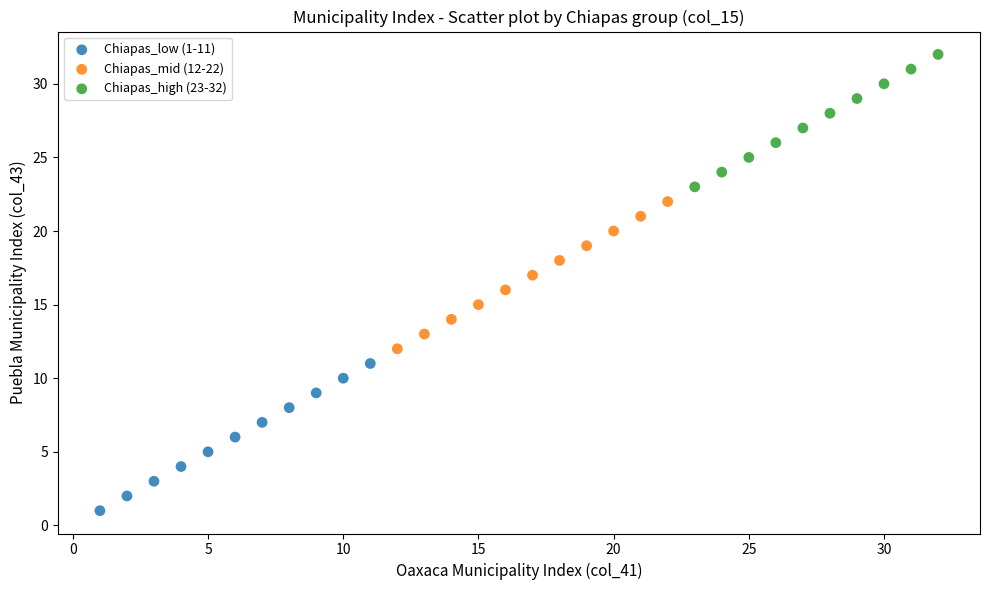

Which series contains the highest Y value?

Chiapas_high (23-32)